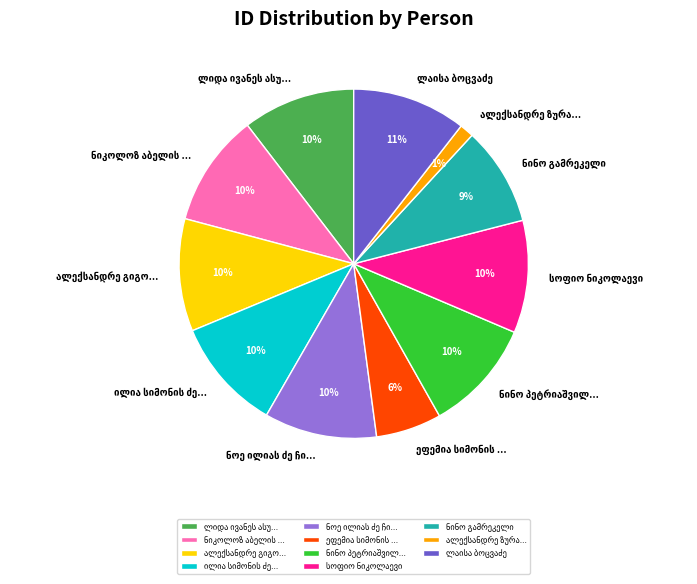

Is there any slice that represents more than half of the pie?

No